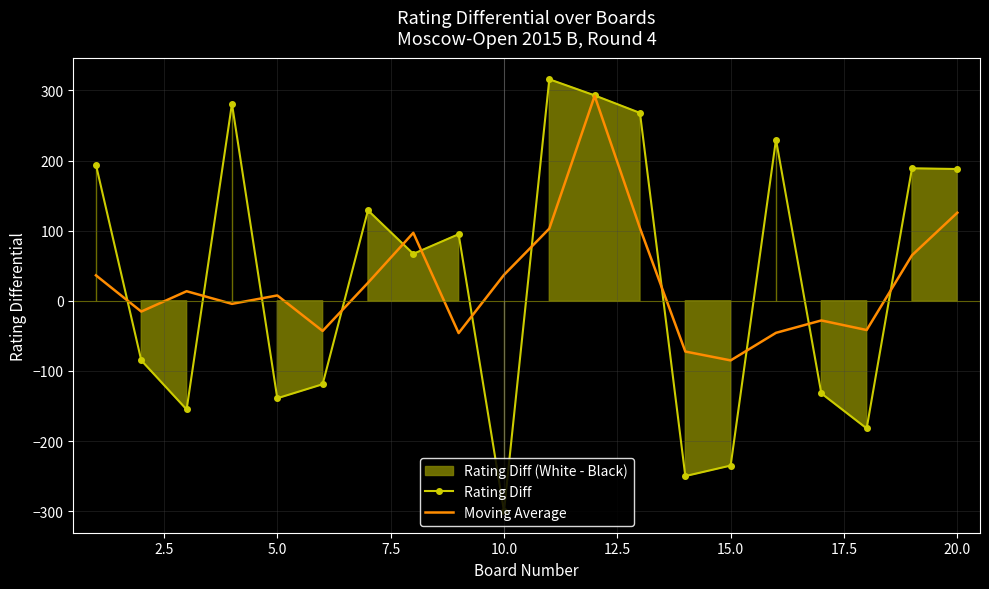

How many interior local peaks does the Rating Diff series have?

6